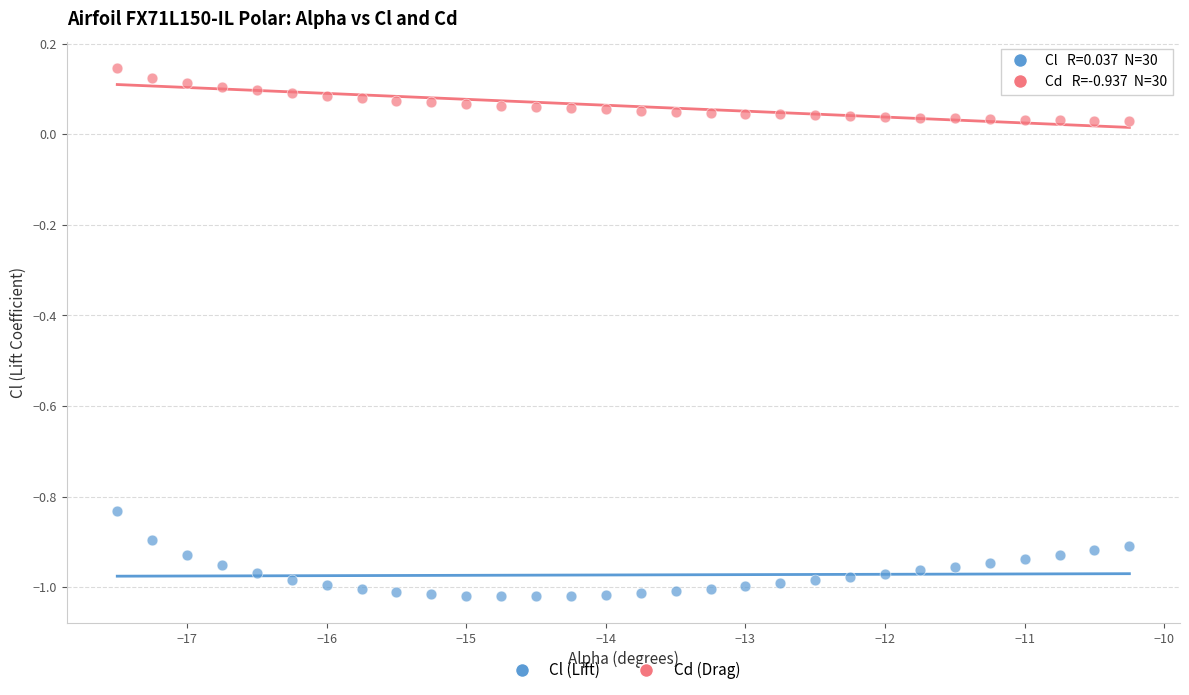

Across all data points, what is the range of X values (max minus min)?

7.2